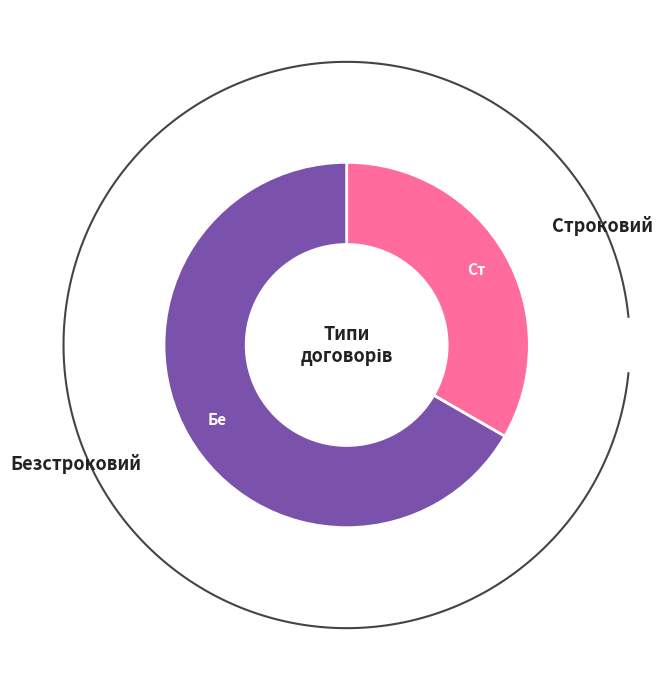

What is the ratio of the value at Строковий to the value at Безстроковий?

0.5